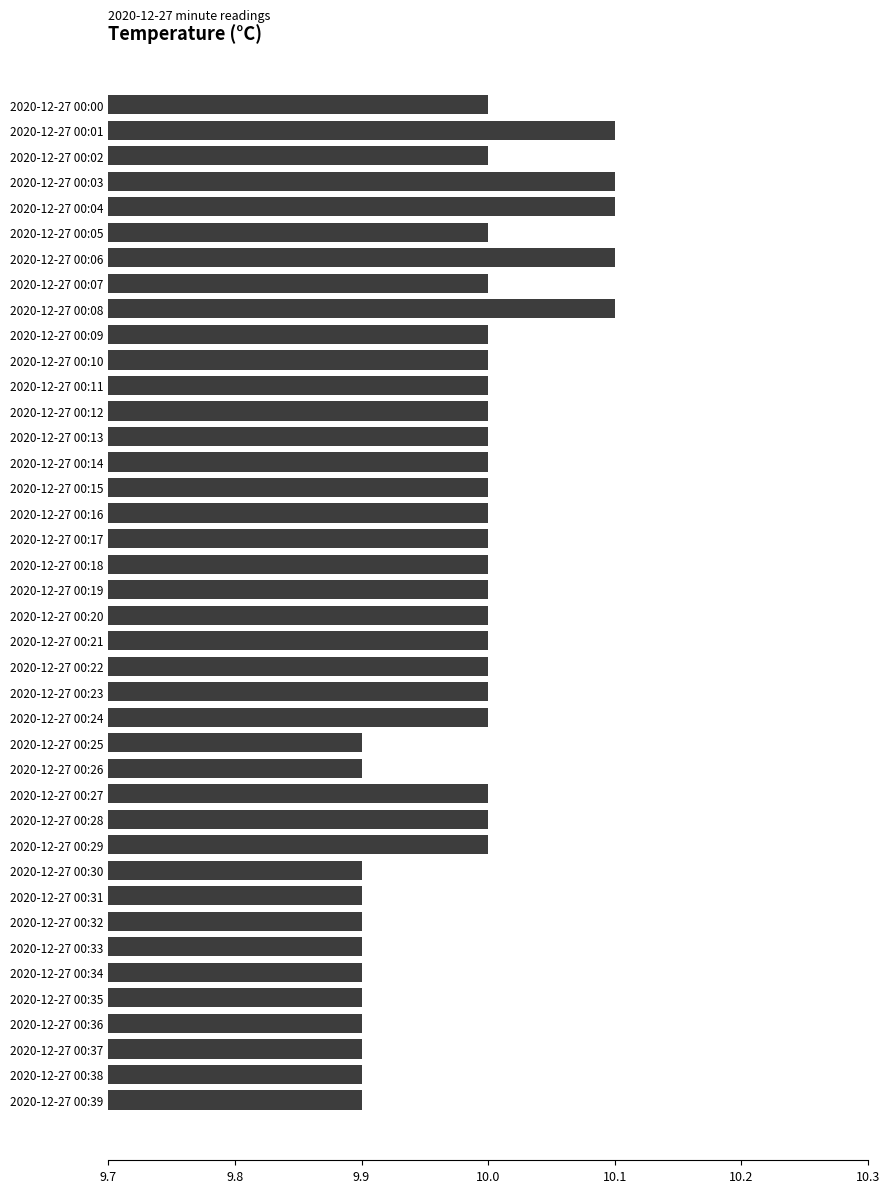

The value at 2020-12-27 00:28 is 10.0. True or false?

True